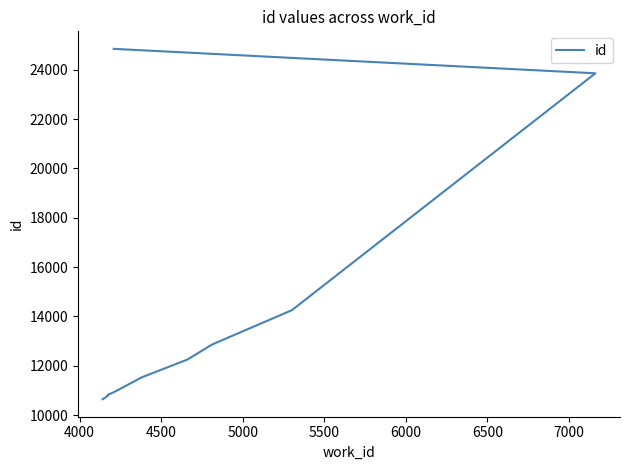

What is the difference between the maximum and minimum values?

14205